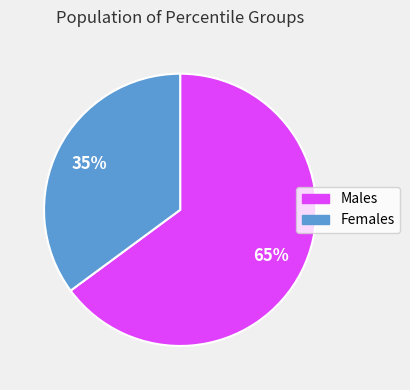

To the nearest percent, what is the difference between the largest and smallest slice percentages?

30%